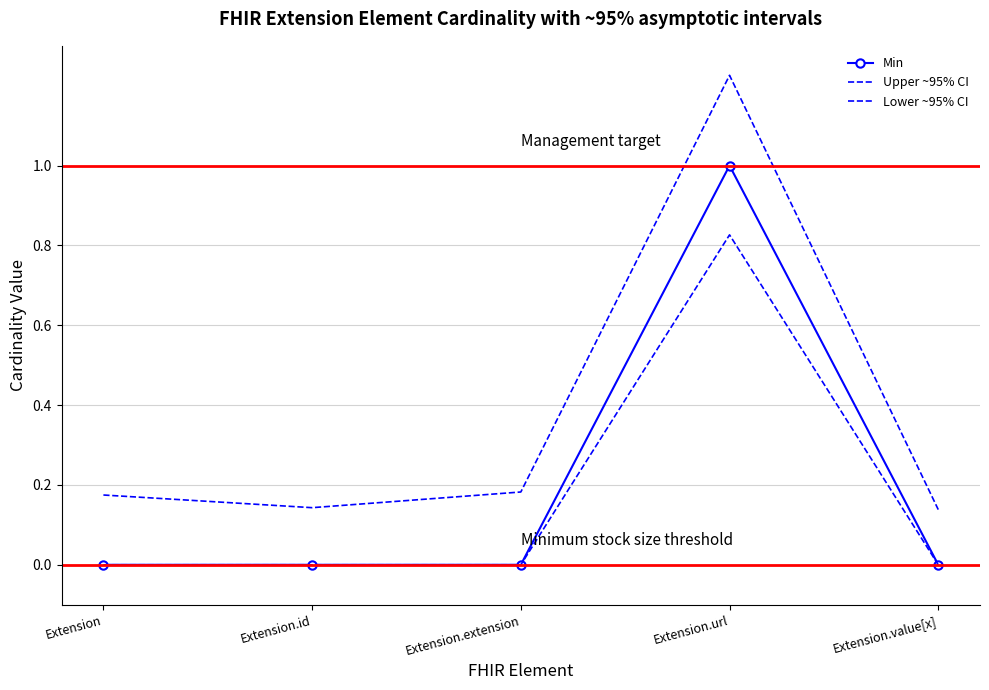

True or false: Min has a value of 0.4 at Extension.url.

False